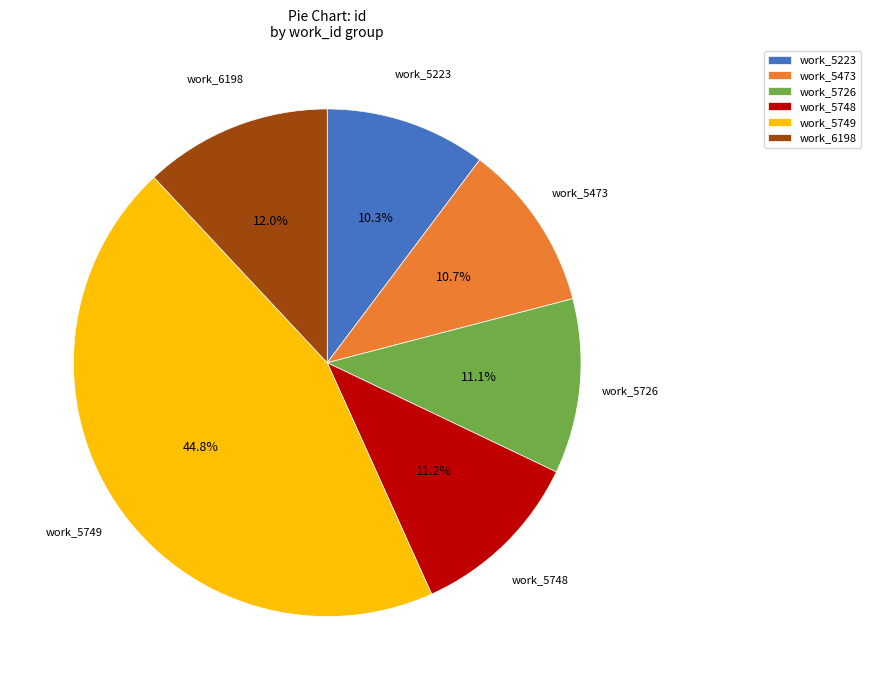

Which has a higher value, work_6198 or work_5726?

work_6198